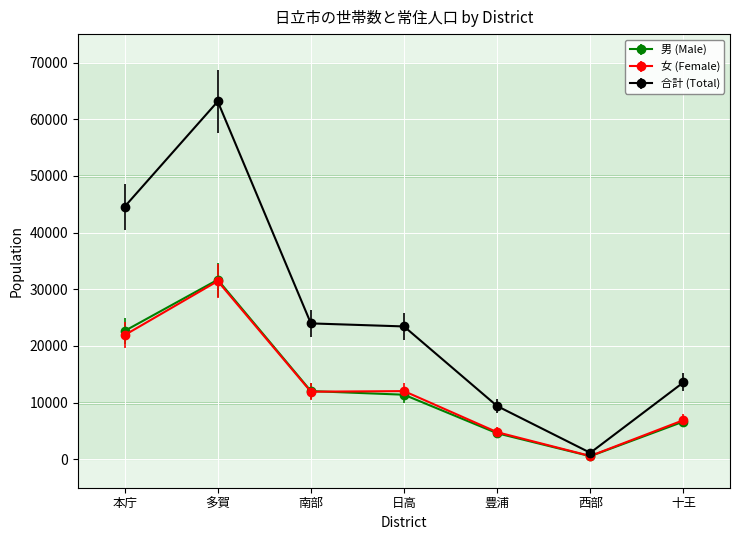

Where is the first local maximum for 男 (Male)?

多賀